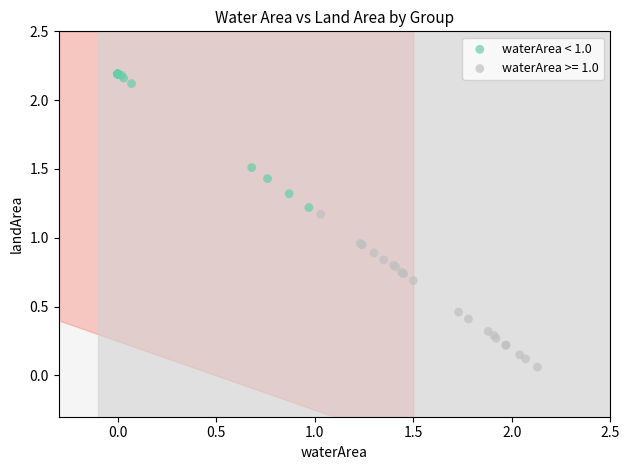

Which series reaches the maximum Y coordinate?

waterArea < 1.0